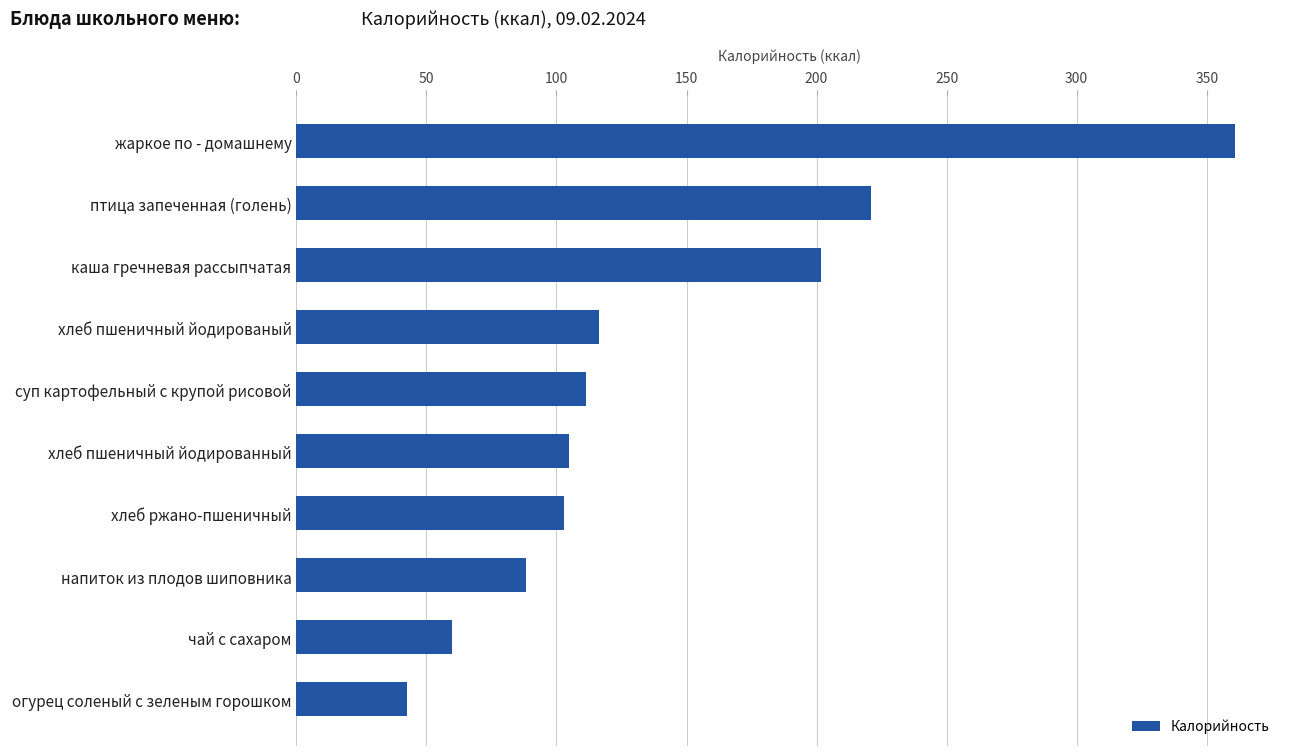

The value at хлеб пшеничный йодированый is 69.2. True or false?

False